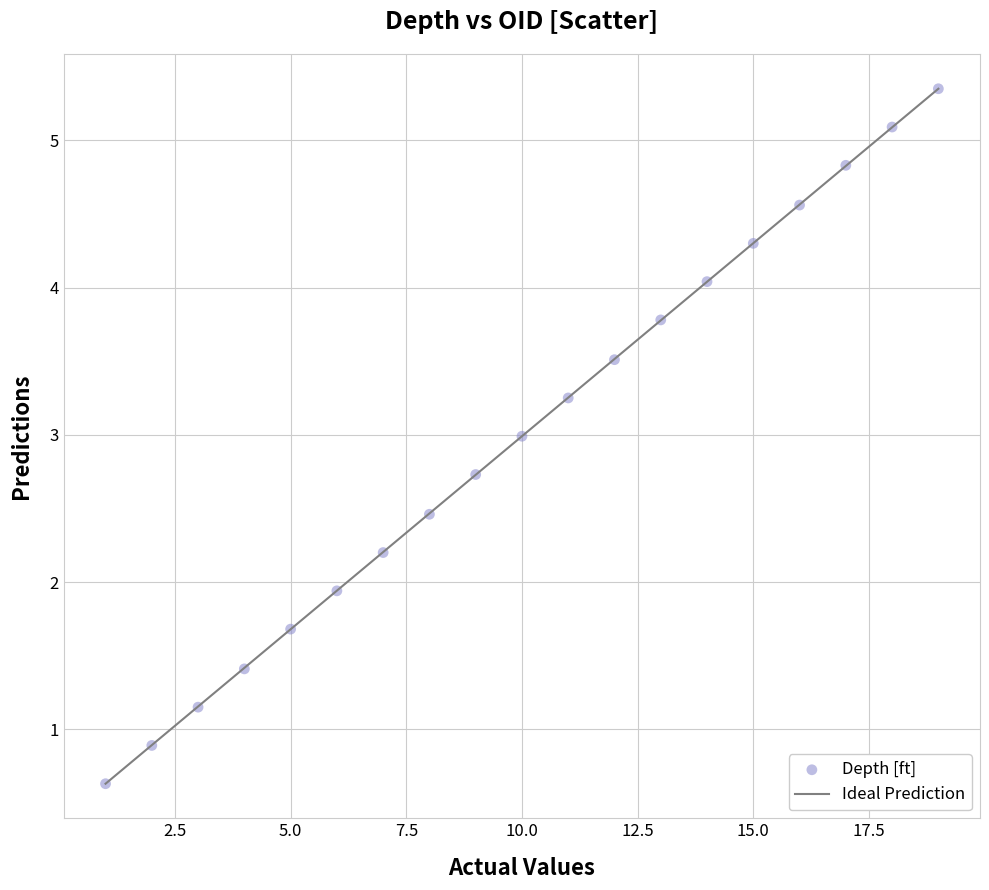

What Y value in the scatter plot is closest to 2?

1.9